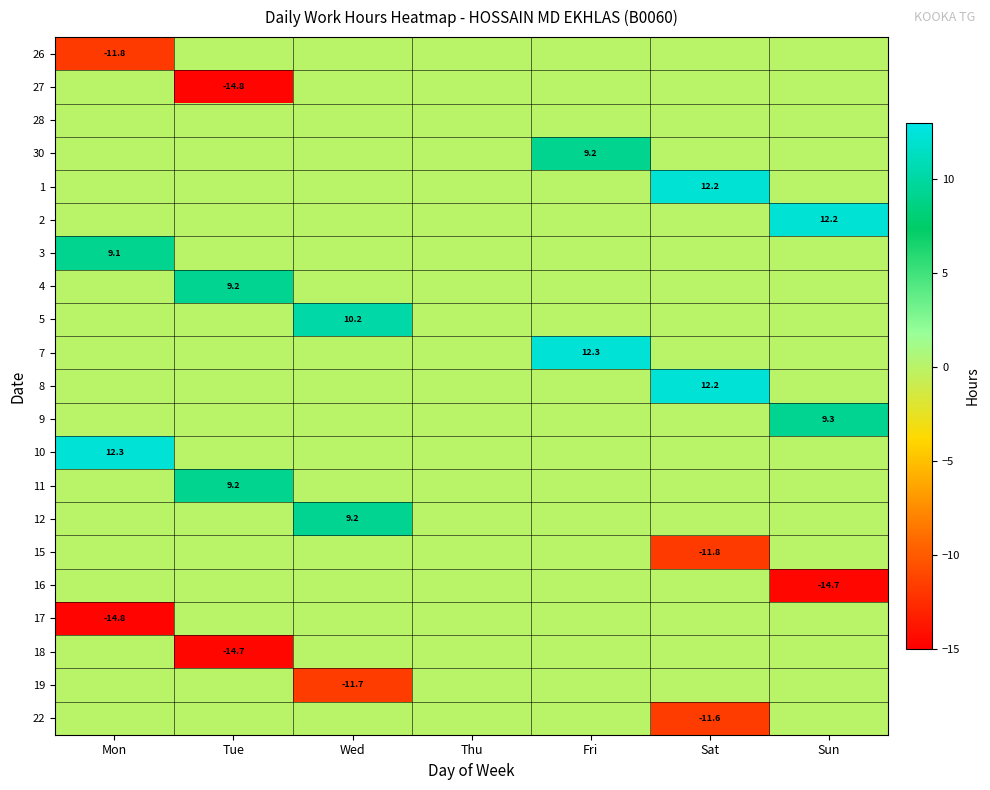

Is it true that 3 equals 0.0 at Fri?

True